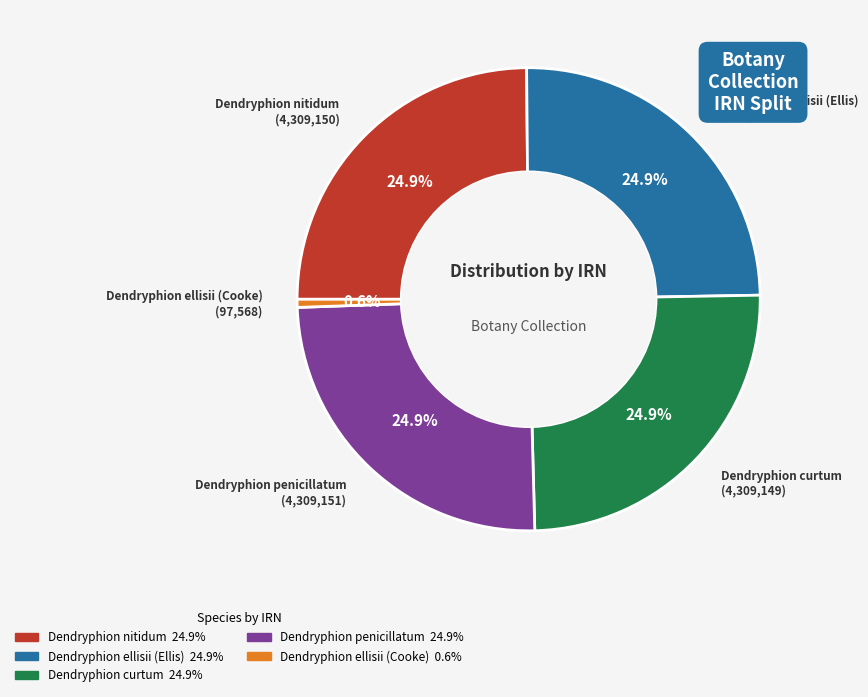

Which slice is the smallest?

Dendryphion ellisii (Cooke)